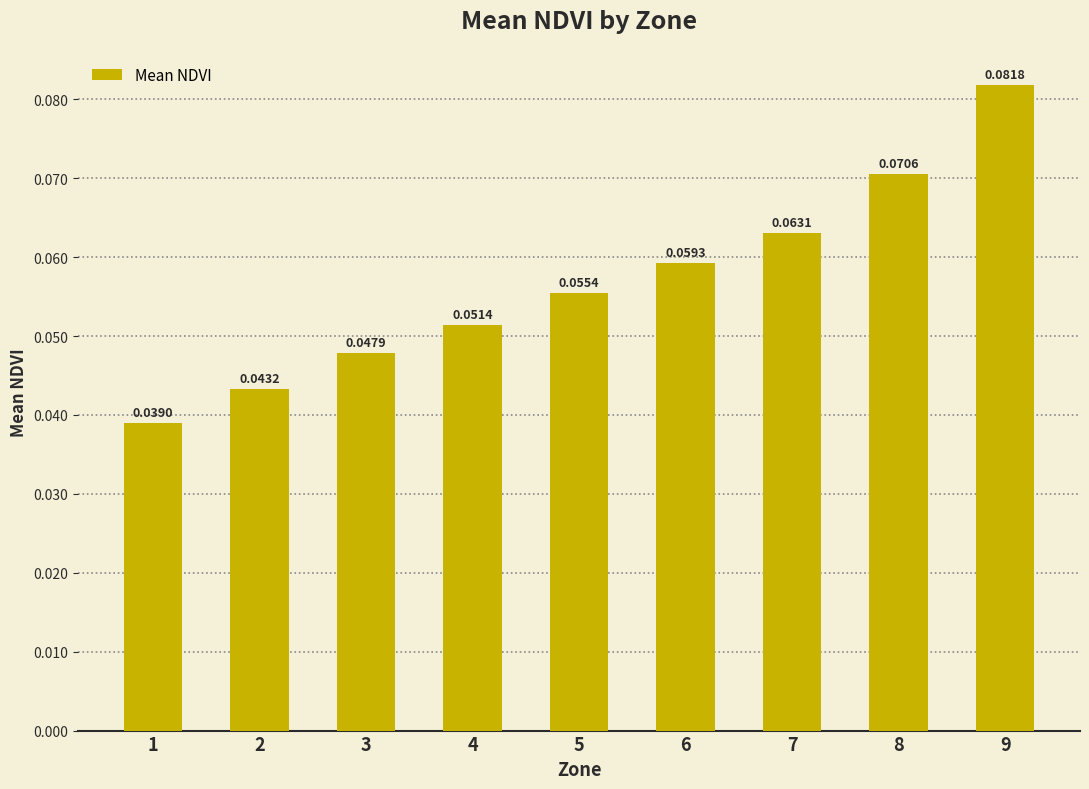

Rank the categories by value from highest to lowest.

9, 8, 7, 6, 5, 4, 3, 2, 1